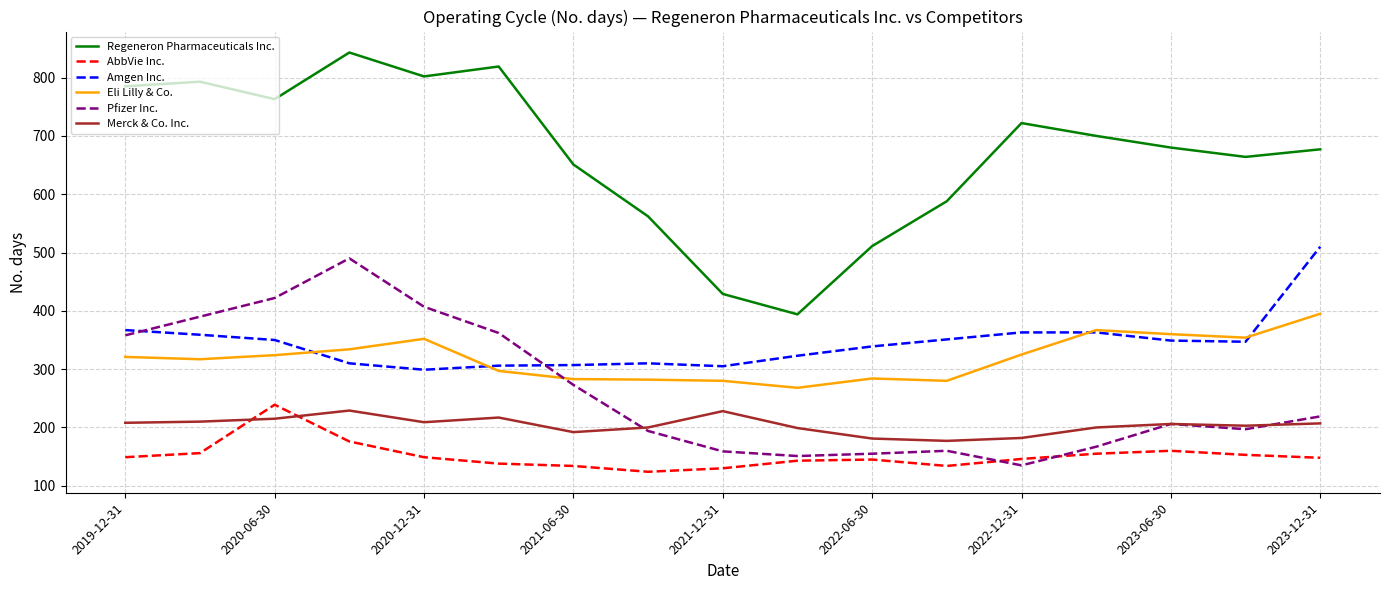

At how many categories does at least one series exceed 824?

1